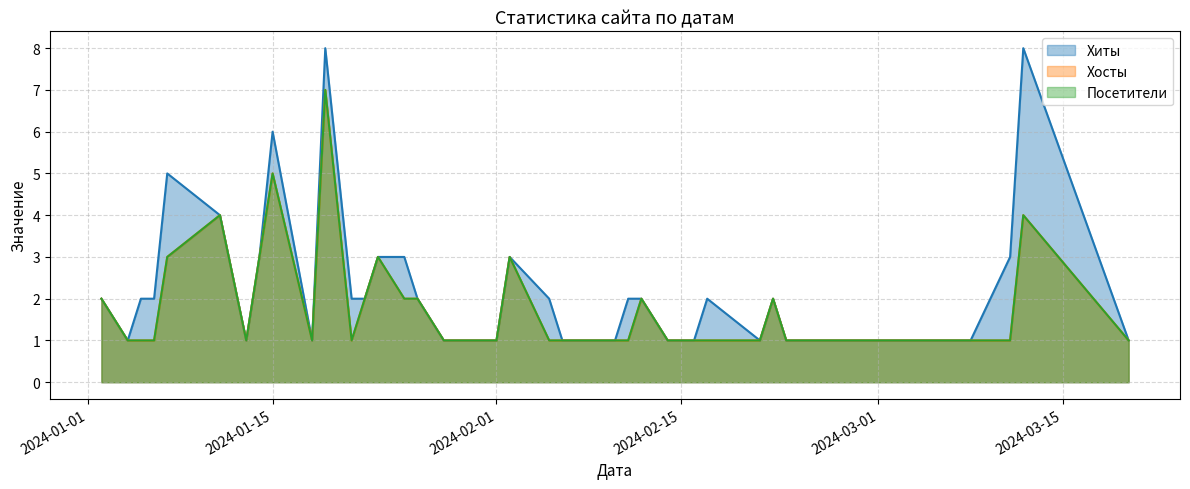

What is the minimum value shown in the chart?

1